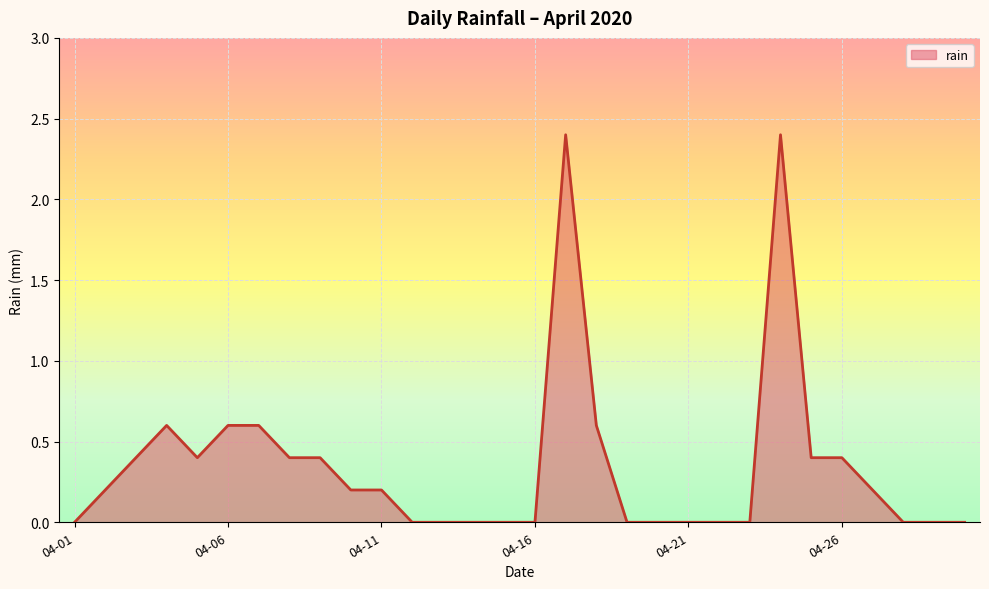

What is the maximum value shown in the chart?

2.4